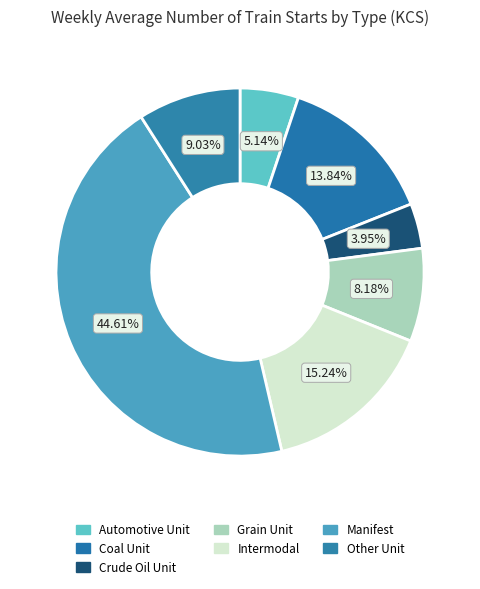

To the nearest percent, what is the difference between the largest and smallest slice percentages?

41%